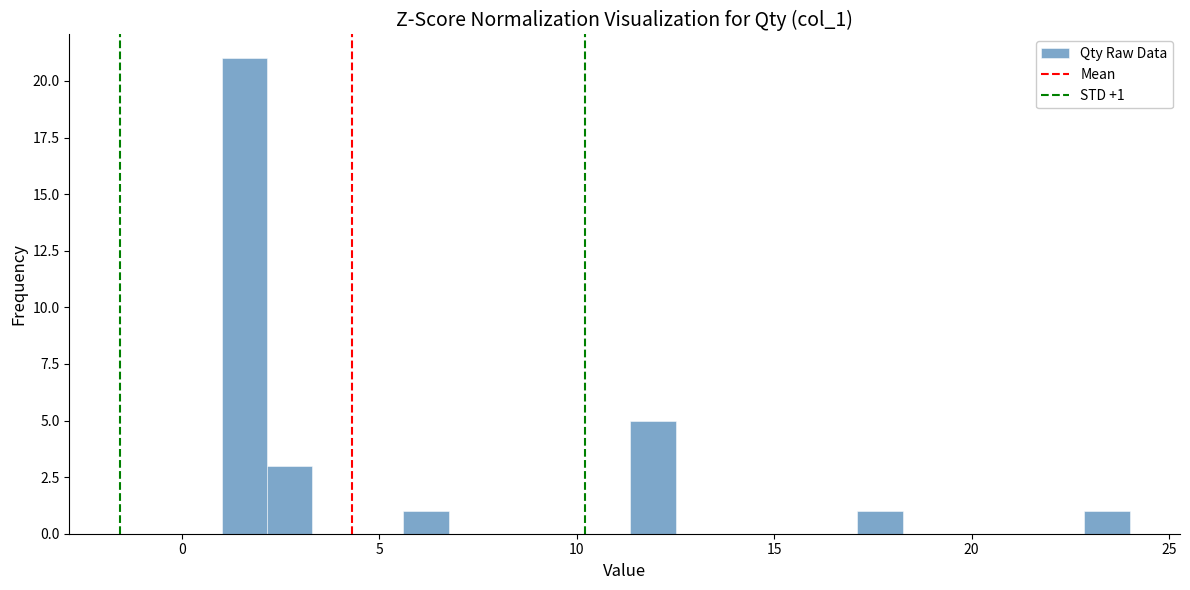

Read against the x-axis, roughly where is the centre of the tallest bar?

1.5